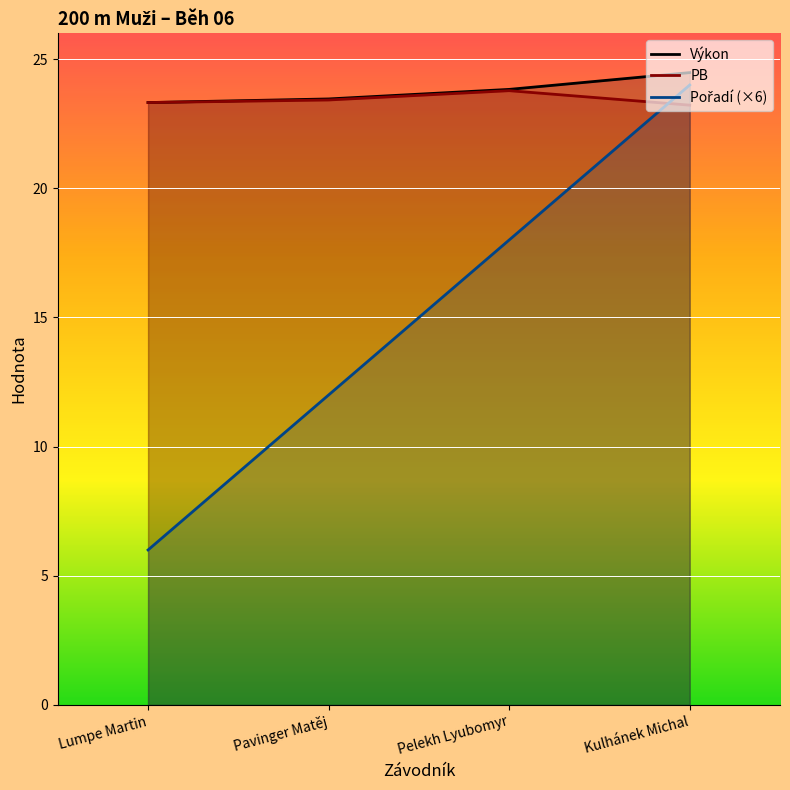

How many interior local peaks does the PB series have?

1